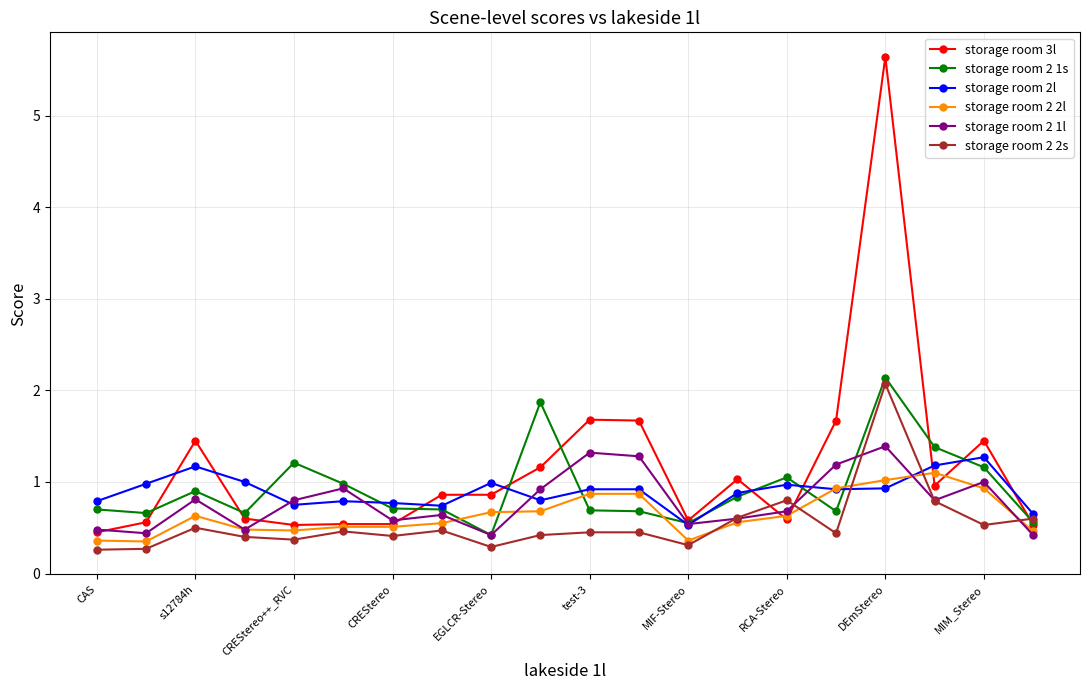

What is the minimum value for storage room 2 2s?

0.3